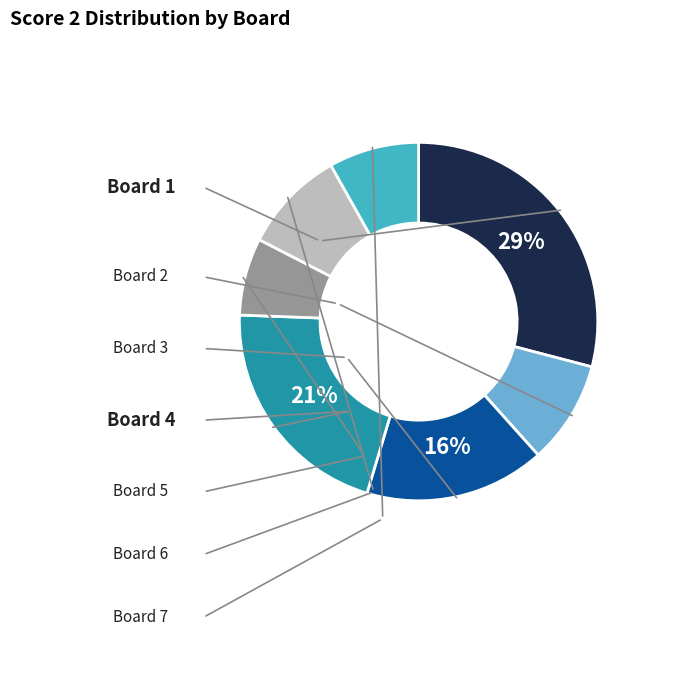

Is there any slice that represents more than half of the pie?

No